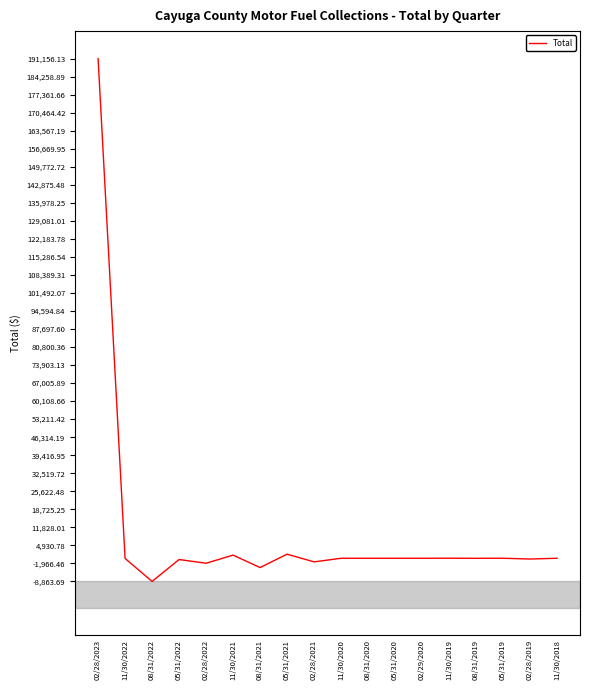

What is the minimum value shown in the chart?

-8863.7